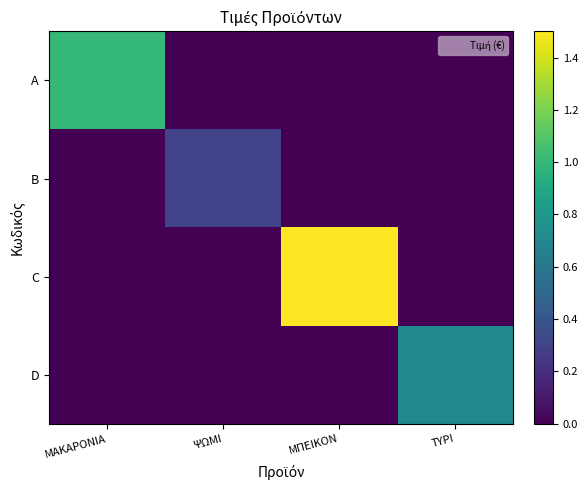

Which series has the largest total across all categories?

C